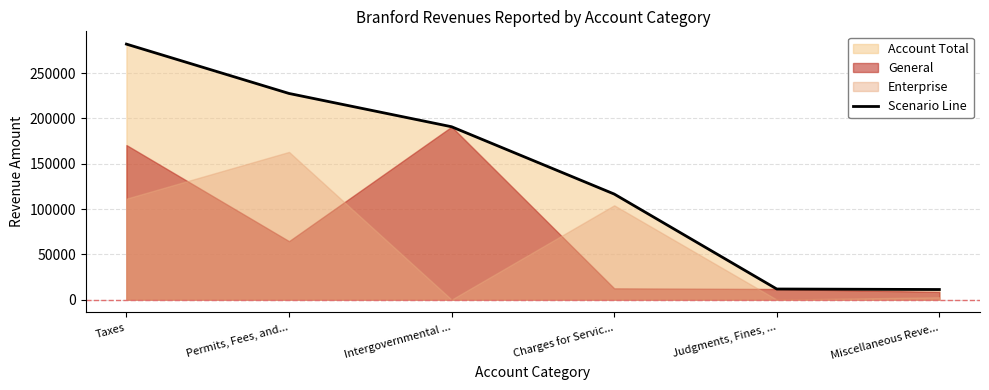

Which has a higher value, Permits, Fees, and... or Taxes?

Taxes